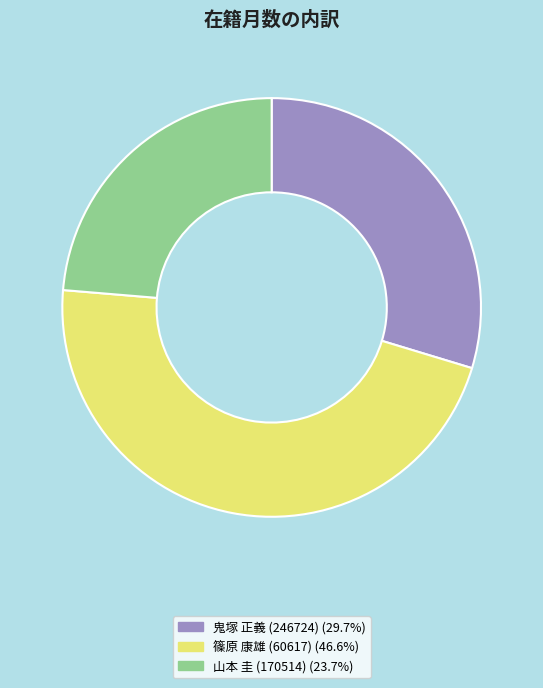

Does 山本 圭 (170514) represent more than half of the total?

No